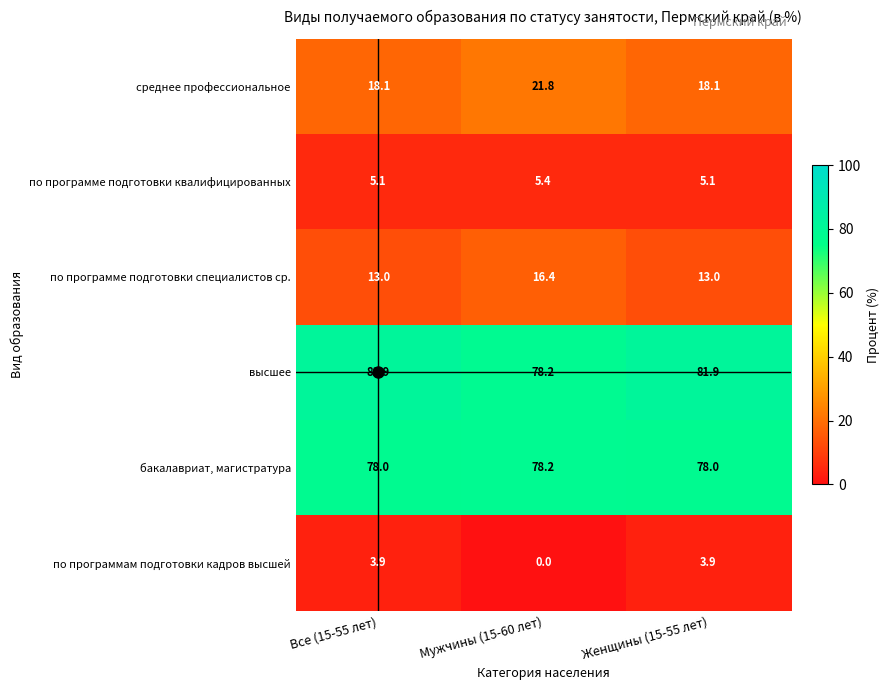

At how many categories does at least one series exceed 26?

3